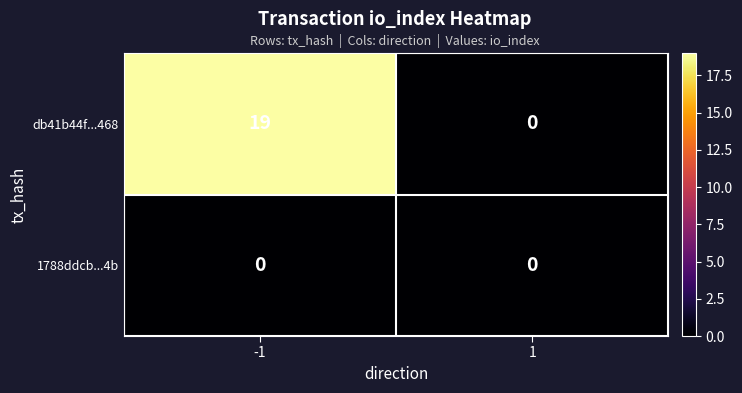

The value of db41b44f...468 at 1 is -6. True or false?

False